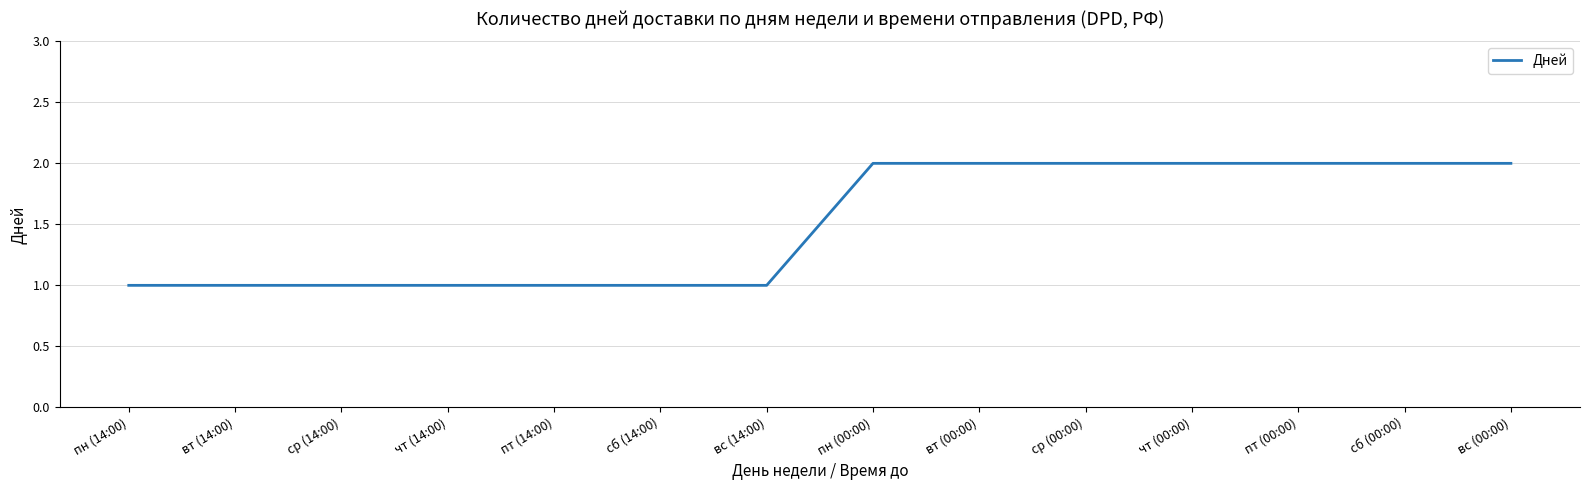

Reading right to left, transcribe all the data shown in this chart.

вс (00:00)=2	сб (00:00)=2	пт (00:00)=2	чт (00:00)=2	ср (00:00)=2	вт (00:00)=2	пн (00:00)=2	вс (14:00)=1	сб (14:00)=1	пт (14:00)=1	чт (14:00)=1	ср (14:00)=1	вт (14:00)=1	пн (14:00)=1